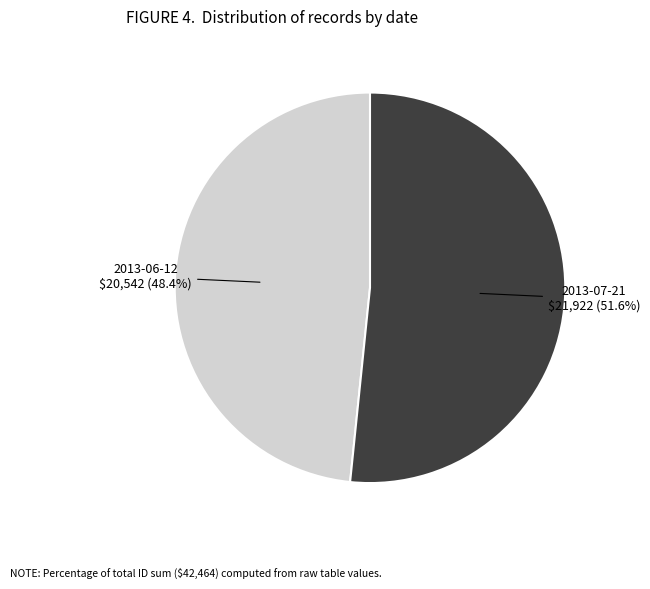

To the nearest percent, what is the difference between the largest and smallest slice percentages?

3%